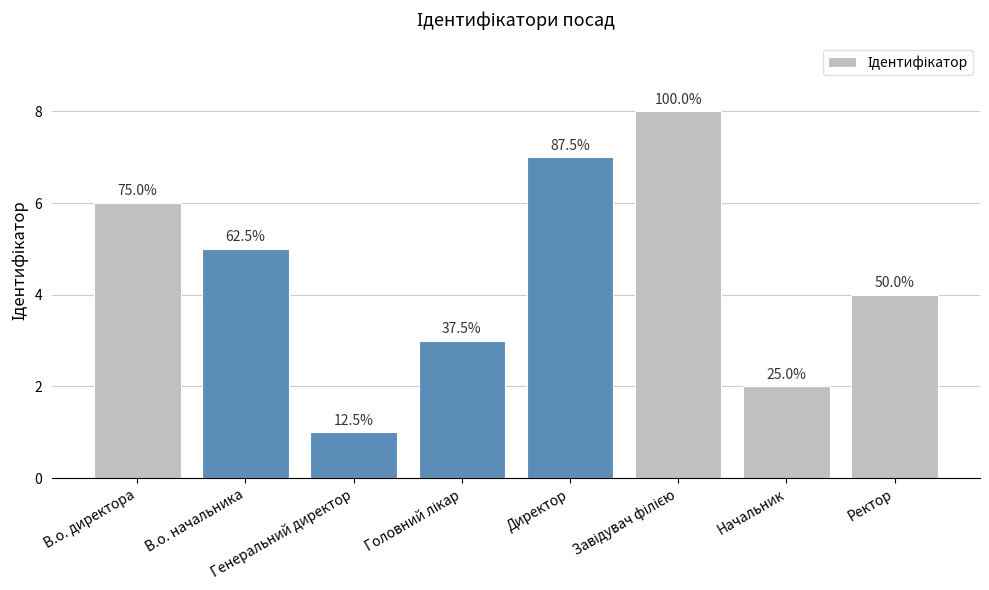

How many bars are there in total?

8